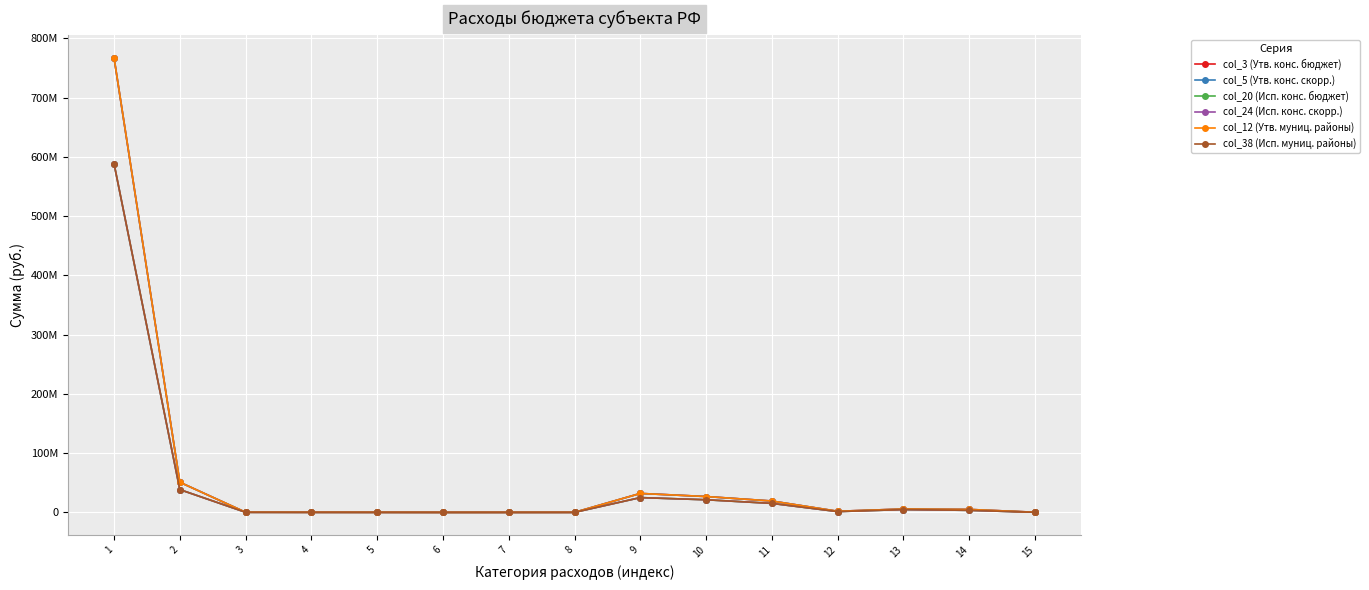

True or false: col_20 (Исп. конс. бюджет) has a value of 6369810.6 at 11.

False